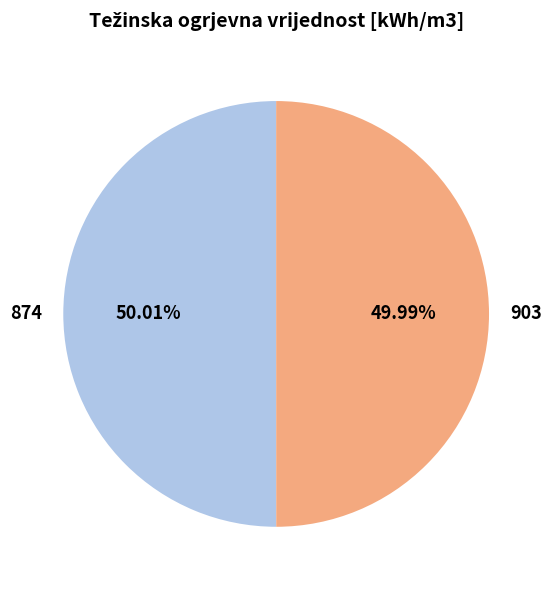

What is the ratio of the value at 903 to the value at 874?

1.0